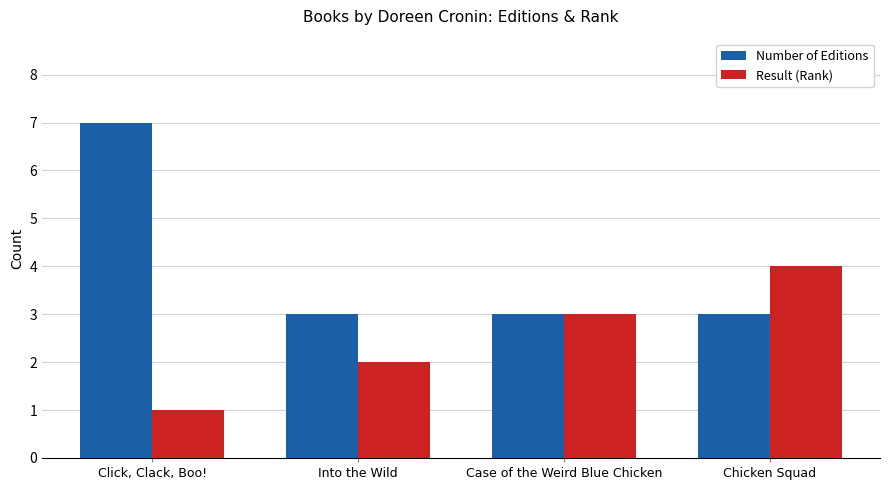

What is the minimum value shown in the chart?

1